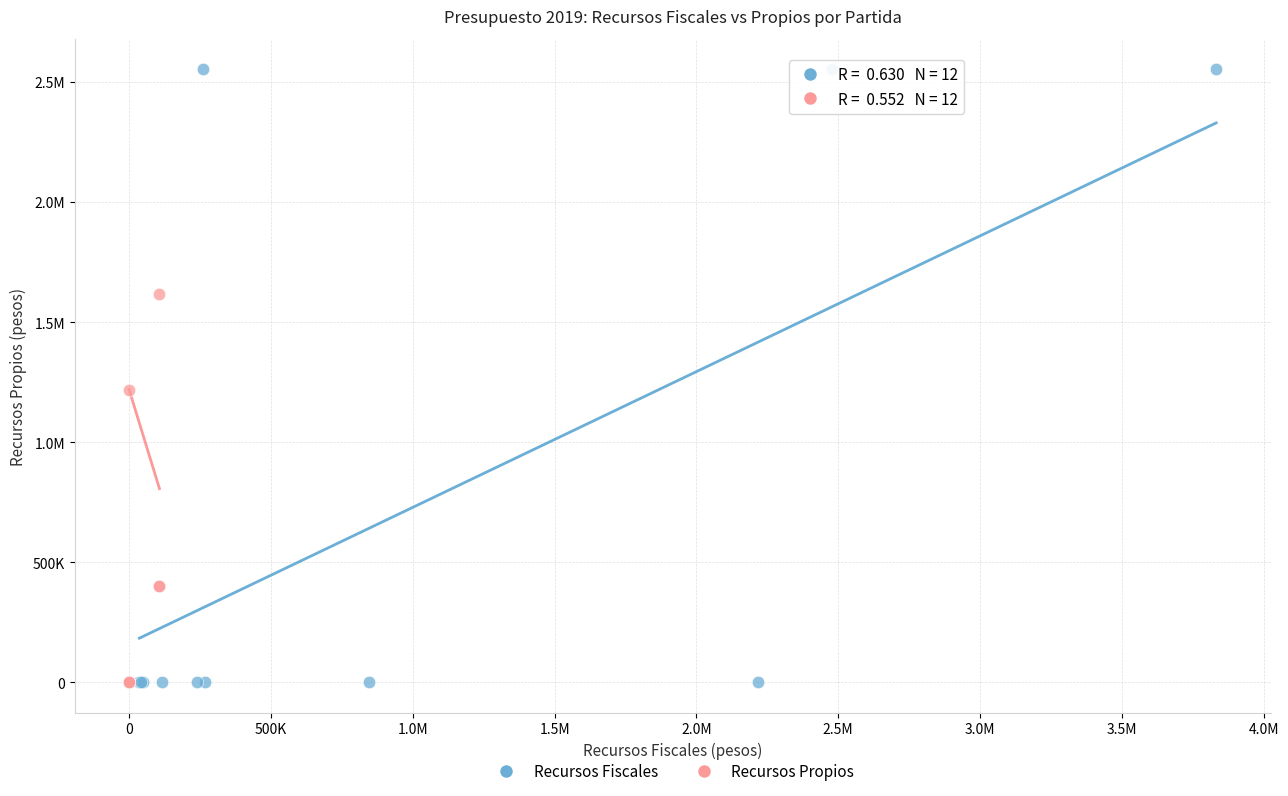

What are all the series names shown in the legend?

Recursos Fiscales, Recursos Propios